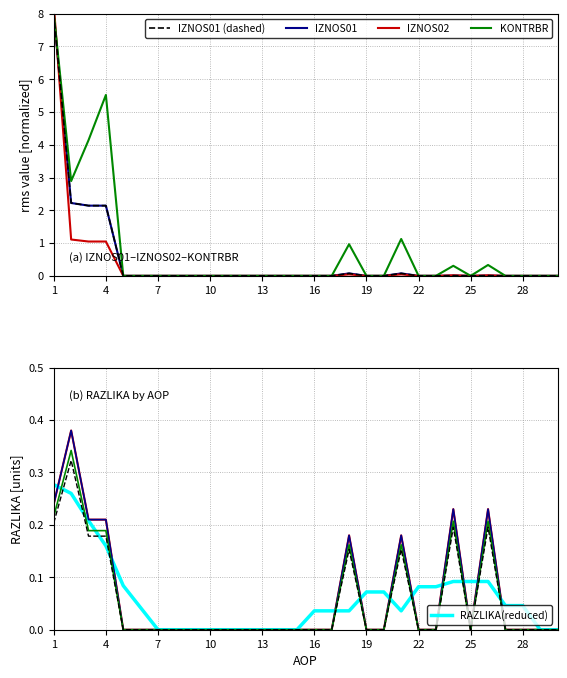

The RAZLIKA series shows -0.2 at 11. True or false?

False